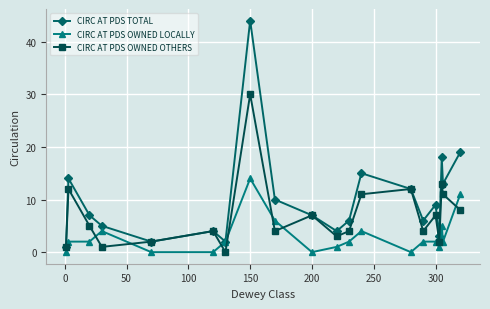

How many times do CIRC AT PDS OWNED OTHERS and CIRC AT PDS OWNED LOCALLY cross each other?

7